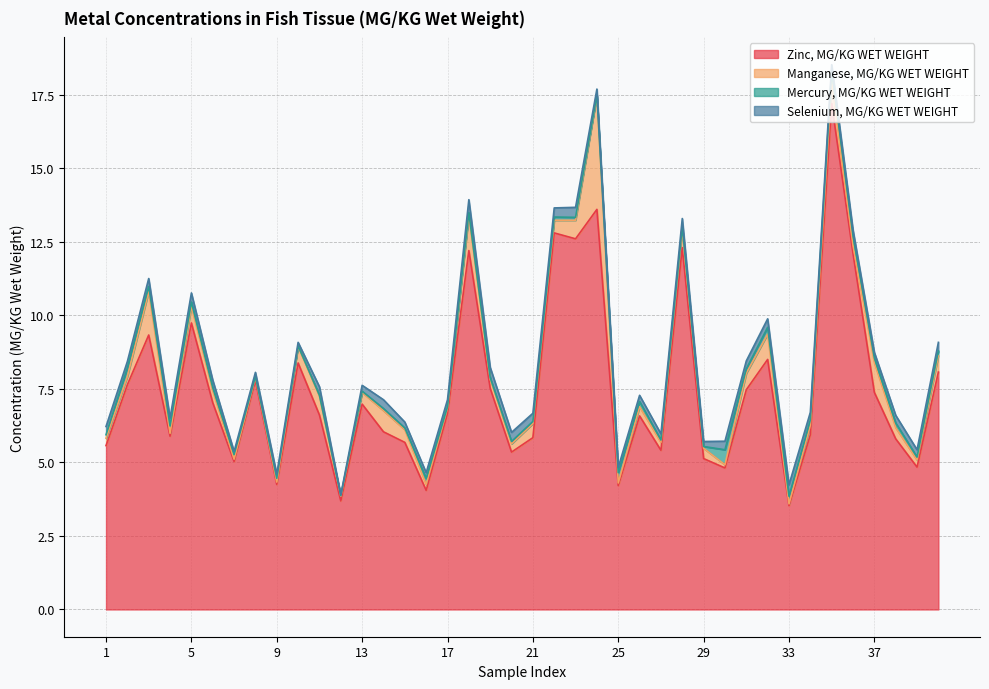

What is the sum of all Selenium, MG/KG WET WEIGHT values?

9.7